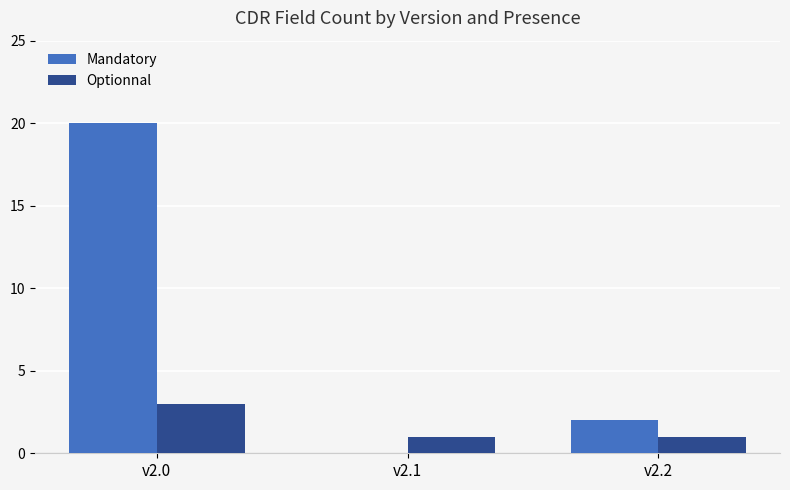

Which category has the highest value across all series?

v2.0